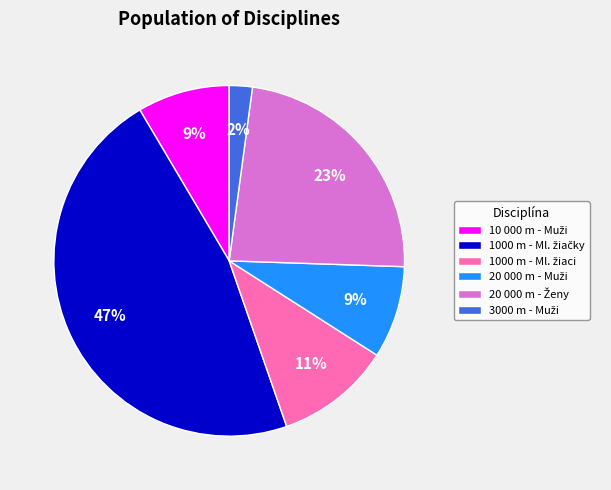

Is there any slice that represents more than half of the pie?

No